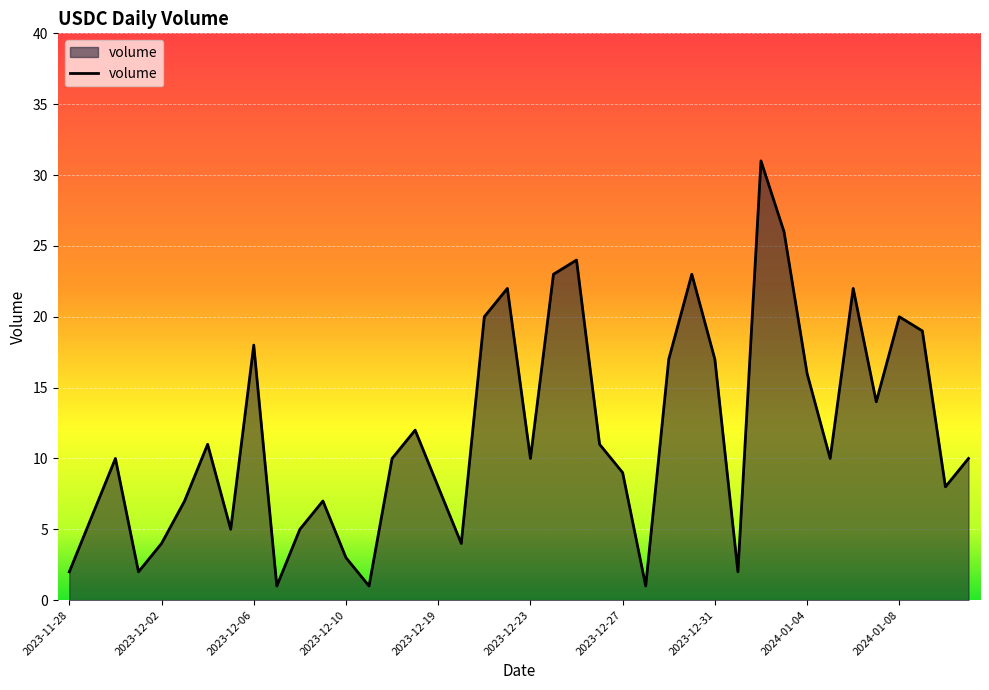

What is the greatest value displayed?

31